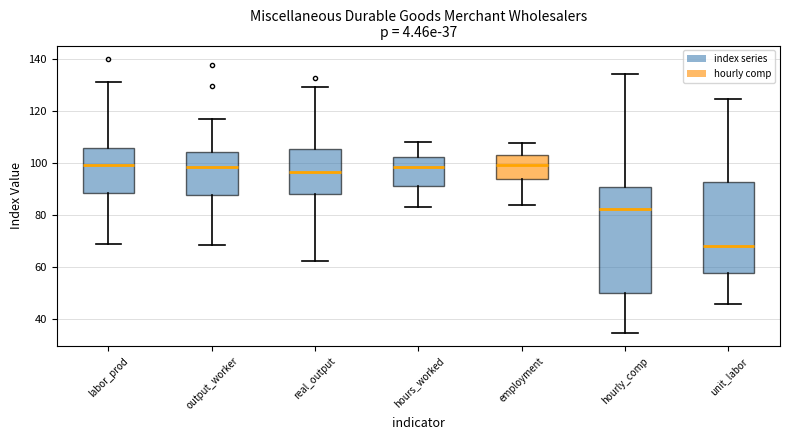

Comparing the boxes themselves (not the whiskers), which one is the tallest?

hourly_comp